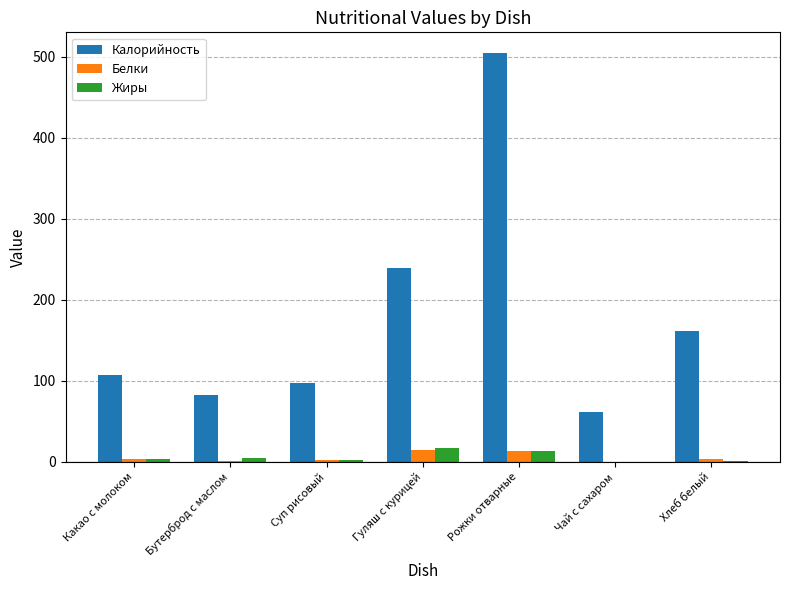

The value of Калорийность at Какао с молоком is 107. True or false?

True